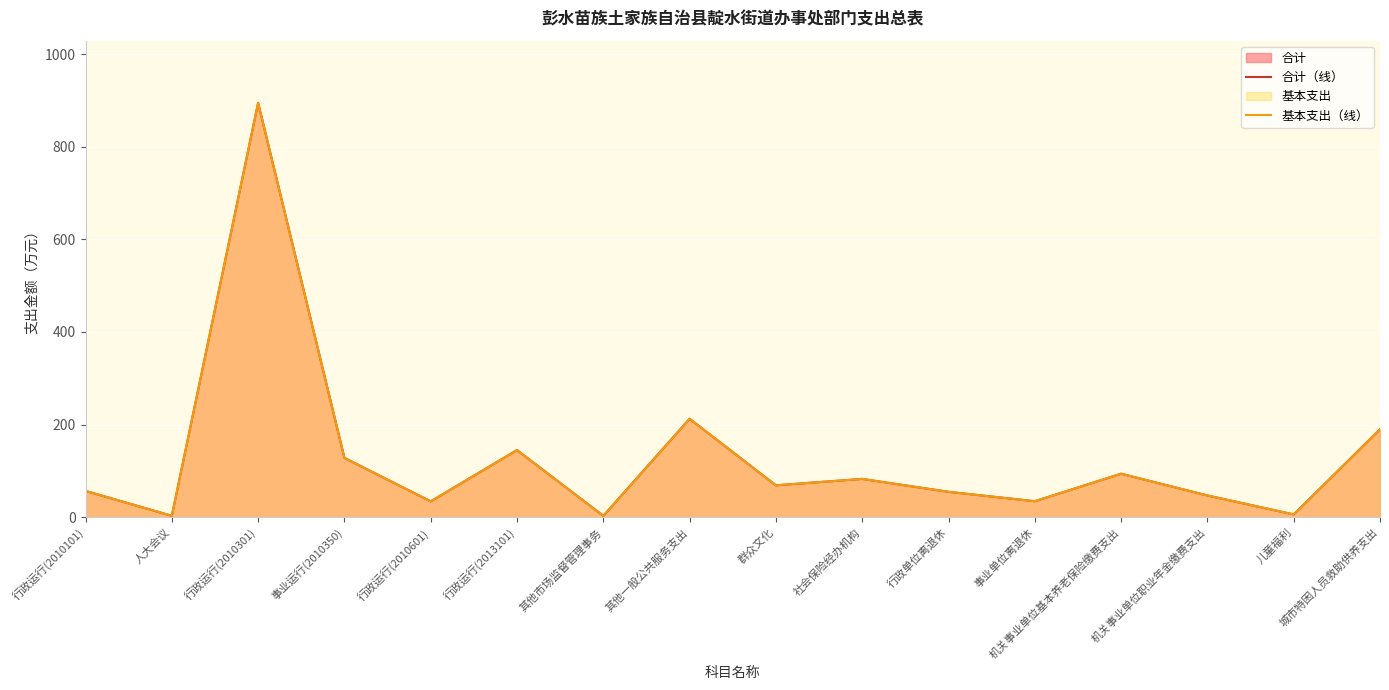

Where does the 合计（线） series first go above 68?

行政运行(2010301)